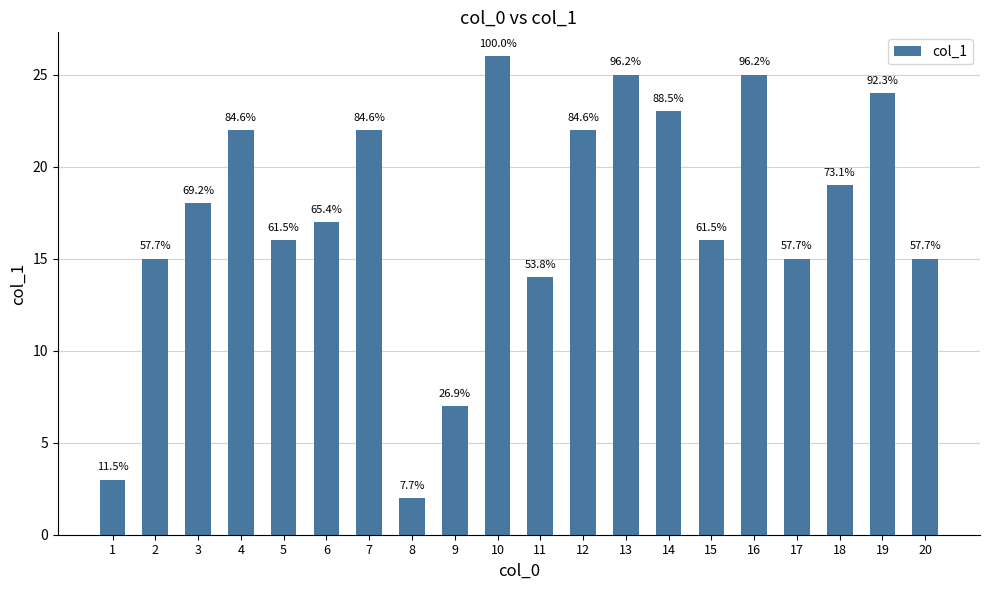

How many bars are there in total?

20